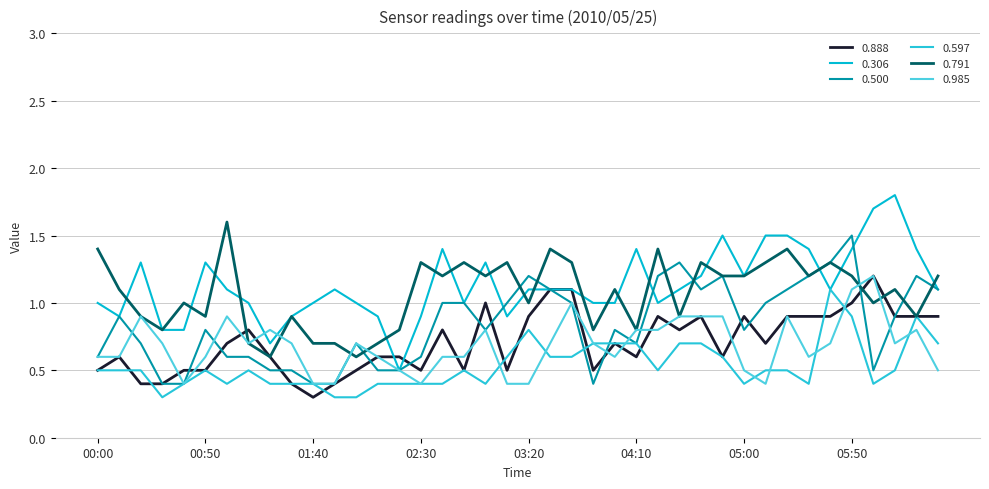

Reading left to right, what are all the values shown in this chart?

0.888: 0.5	0.6	0.4	0.4	0.5	0.5	0.7	0.8	0.6	0.4	0.3	0.4	0.5	0.6	0.6	0.5	0.8	0.5	1.0	0.5	0.9	1.1	1.1	0.5	0.7	0.6	0.9	0.8	0.9	0.6	0.9	0.7	0.9	0.9	0.9	1.0	1.2	0.9	0.9	0.9
0.306: 1.0	0.9	1.3	0.8	0.8	1.3	1.1	1.0	0.7	0.9	1.0	1.1	1.0	0.9	0.5	0.9	1.4	1.0	1.3	0.9	1.1	1.1	1.1	1.0	1.0	1.4	1.0	1.1	1.2	1.5	1.2	1.5	1.5	1.4	1.1	1.4	1.7	1.8	1.4	1.1
0.500: 0.6	0.9	0.7	0.4	0.4	0.8	0.6	0.6	0.5	0.5	0.4	0.4	0.7	0.5	0.5	0.6	1.0	1.0	0.8	1.0	1.2	1.1	1.0	0.4	0.8	0.7	1.2	1.3	1.1	1.2	0.8	1.0	1.1	1.2	1.3	1.5	0.5	0.9	1.2	1.1
0.597: 0.5	0.5	0.5	0.3	0.4	0.5	0.4	0.5	0.4	0.4	0.4	0.3	0.3	0.4	0.4	0.4	0.4	0.5	0.4	0.6	0.8	0.6	0.6	0.7	0.7	0.7	0.5	0.7	0.7	0.6	0.4	0.5	0.5	0.4	1.1	0.9	0.4	0.5	0.9	0.7
0.791: 1.4	1.1	0.9	0.8	1.0	0.9	1.6	0.7	0.6	0.9	0.7	0.7	0.6	0.7	0.8	1.3	1.2	1.3	1.2	1.3	1.0	1.4	1.3	0.8	1.1	0.8	1.4	0.9	1.3	1.2	1.2	1.3	1.4	1.2	1.3	1.2	1.0	1.1	0.9	1.2
0.985: 0.6	0.6	0.9	0.7	0.4	0.6	0.9	0.7	0.8	0.7	0.4	0.4	0.7	0.6	0.5	0.4	0.6	0.6	0.8	0.4	0.4	0.7	1.0	0.7	0.6	0.8	0.8	0.9	0.9	0.9	0.5	0.4	0.9	0.6	0.7	1.1	1.2	0.7	0.8	0.5